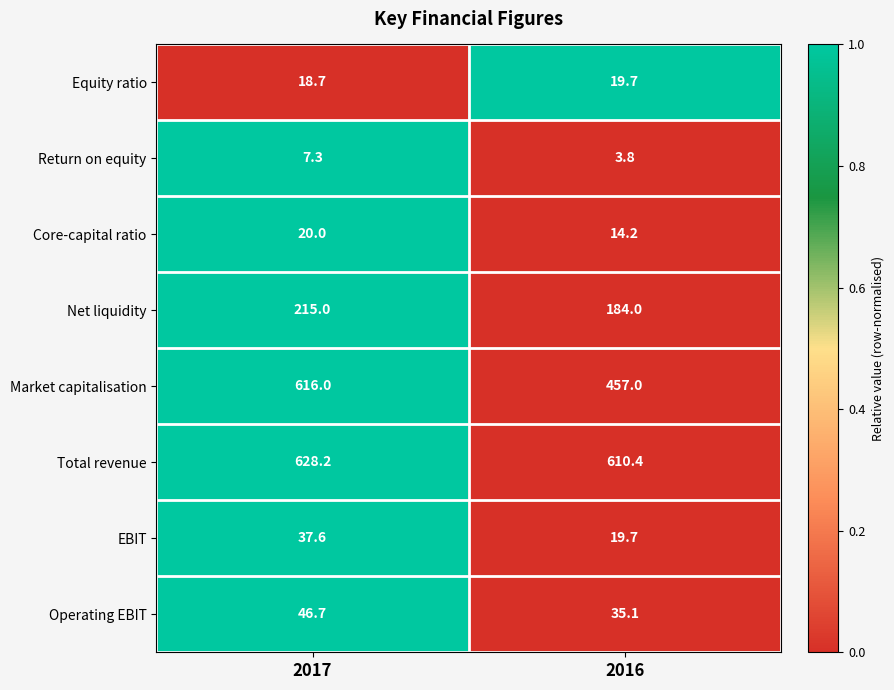

The value of Net liquidity at 2016 is 184.0. True or false?

True